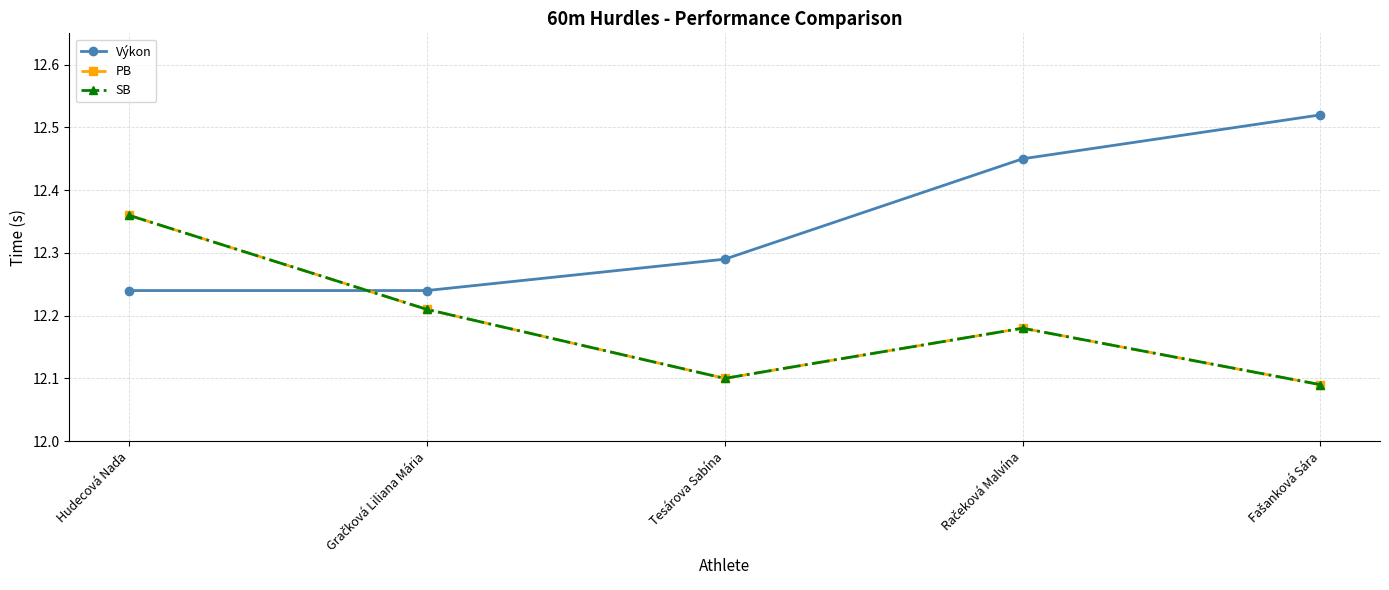

The SB series shows 17.6 at Hudecová Naďa. True or false?

False